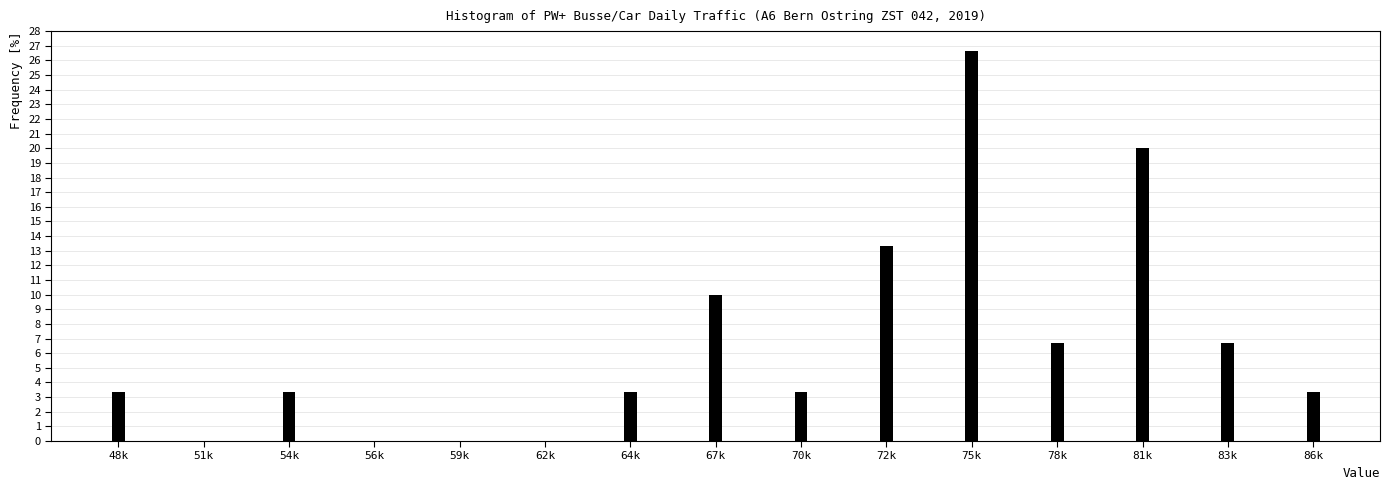

Reading left to right, extract all data points from this chart.

48k=3.3	51k=0.0	54k=3.3	56k=0.0	59k=0.0	62k=0.0	64k=3.3	67k=10.0	70k=3.3	72k=13.3	75k=26.7	78k=6.7	81k=20.0	83k=6.7	86k=3.3